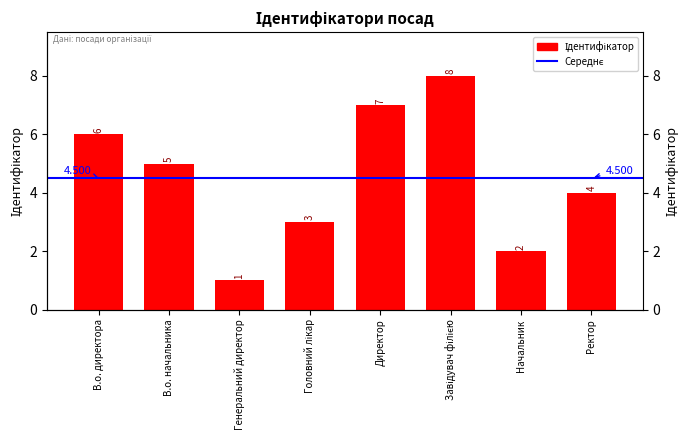

Which label corresponds to the largest value in the chart?

Завідувач філією